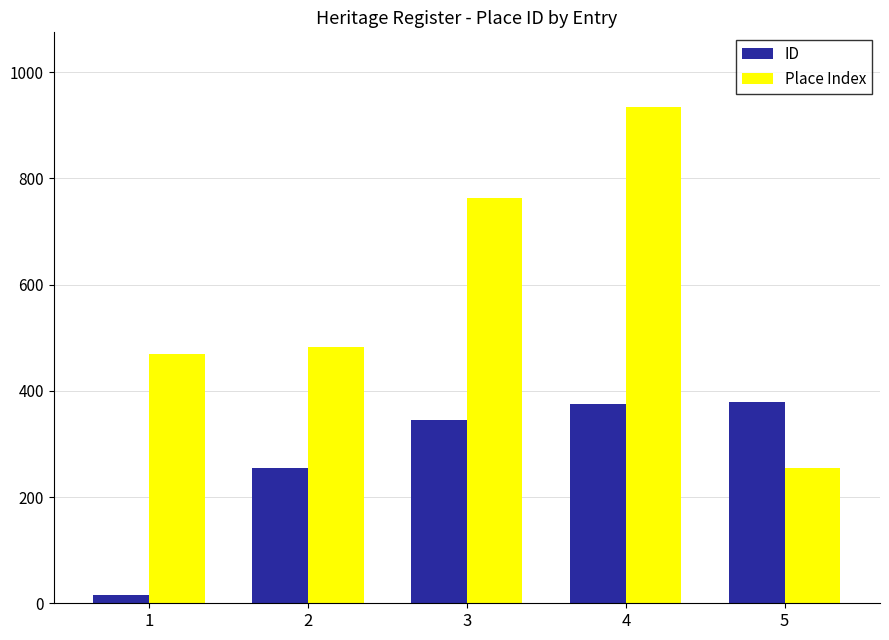

How many bars are there in total?

10